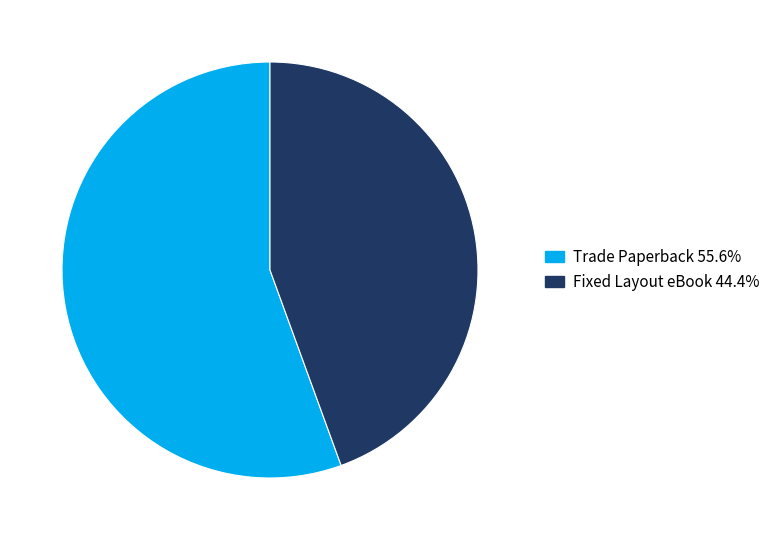

How many slices are in this pie chart?

2